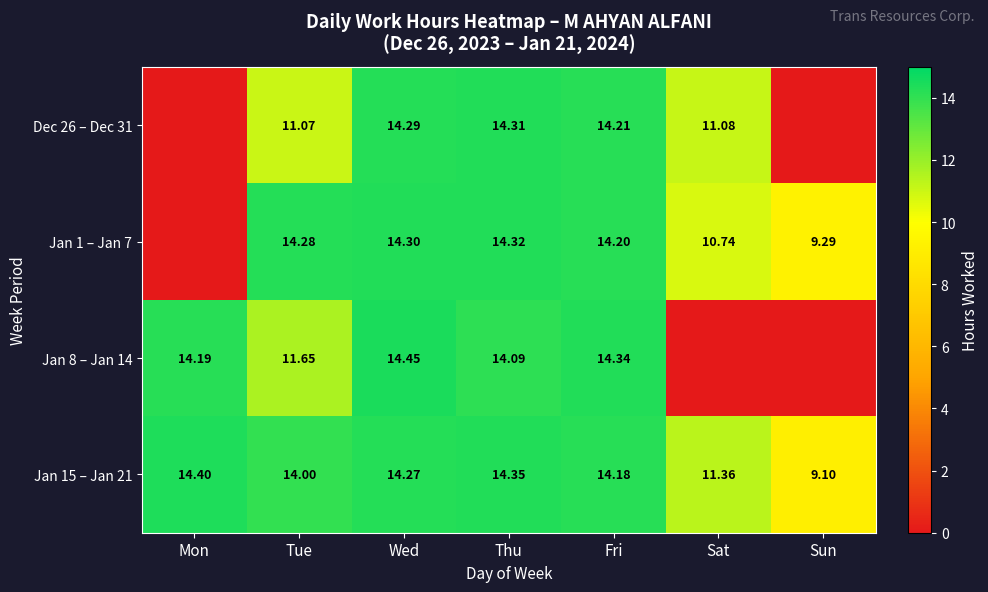

Is the value of Jan 15 – Jan 21 at Fri greater than the value of Jan 1 – Jan 7 at Tue?

No